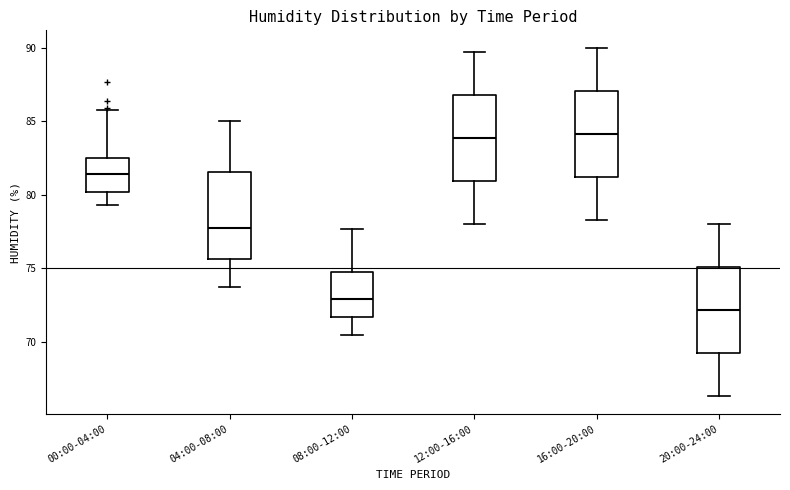

Where is the lower edge of the box for 00:00-04:00 on the y-axis? The values are not printed on the chart, so give them approximately, as read against the axis.

80.0